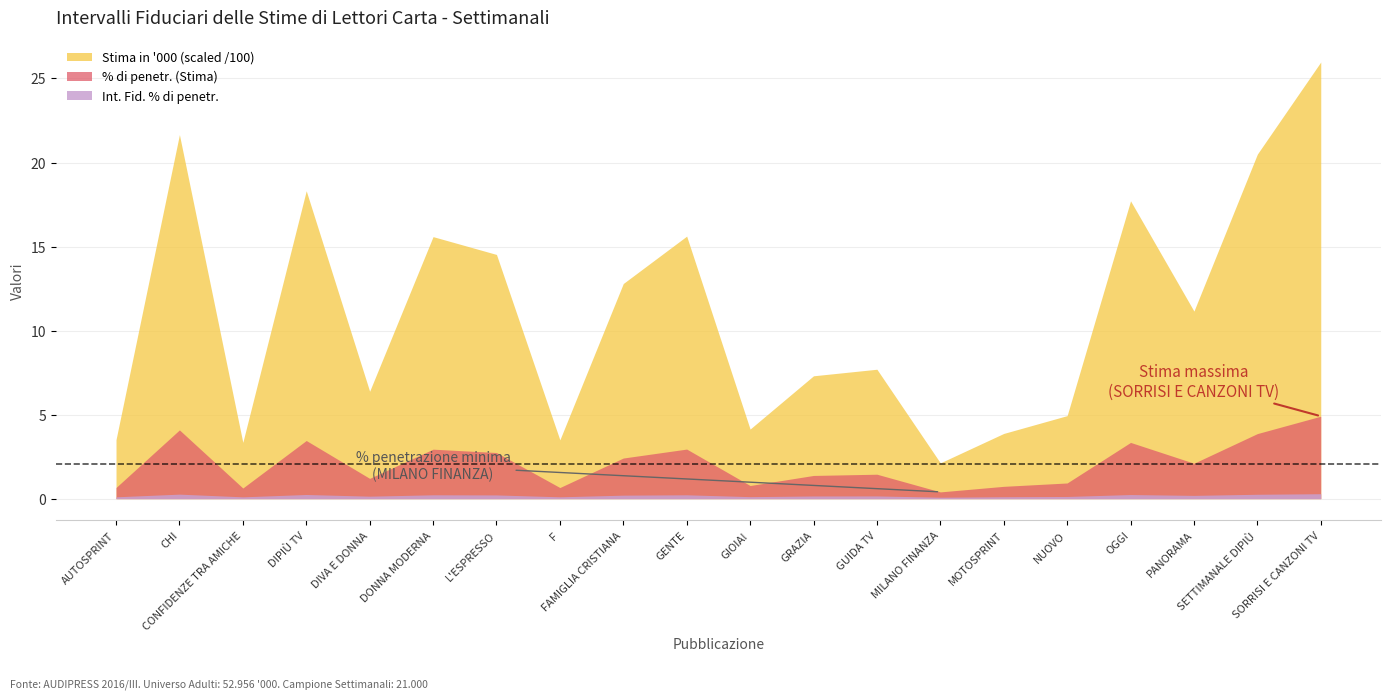

At which category does Int. Fid. % di penetr. reach its first local peak?

CHI